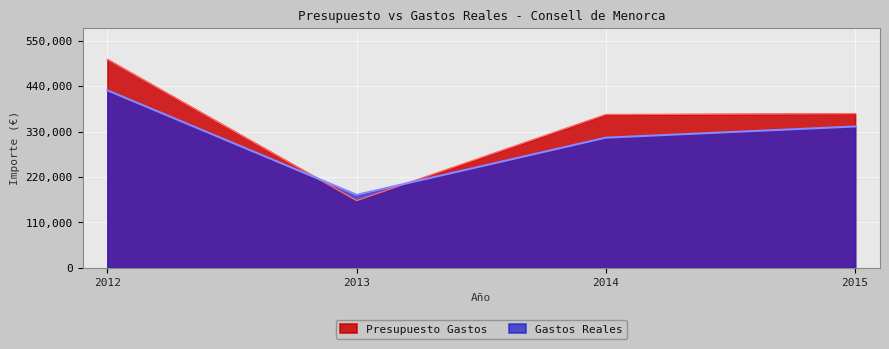

True or false: Presupuesto Gastos has a value of 192055.8 at 2015.

False